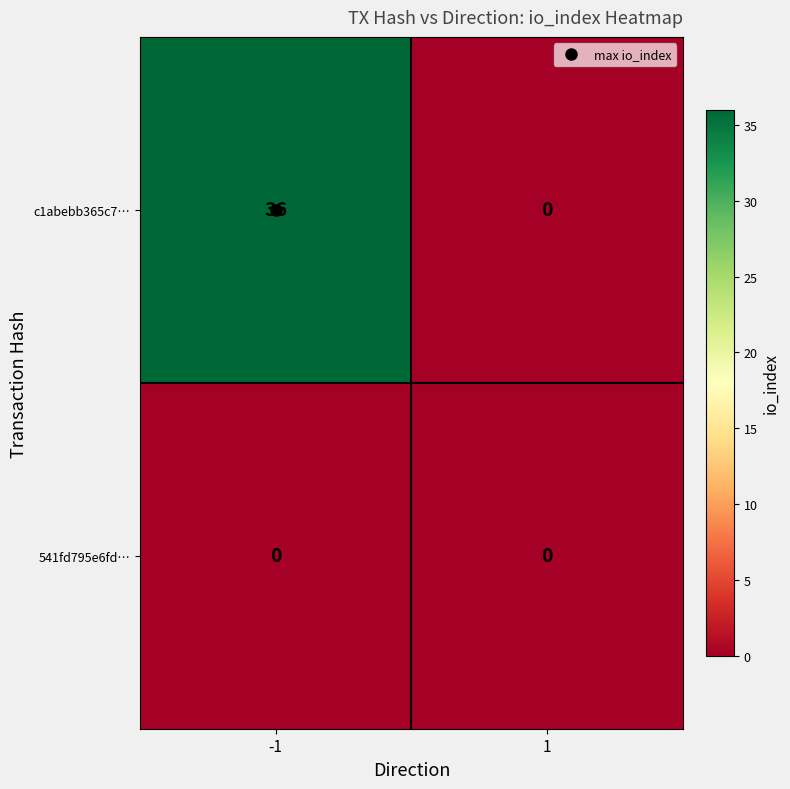

Which series has the largest total across all categories?

c1abebb365c7…